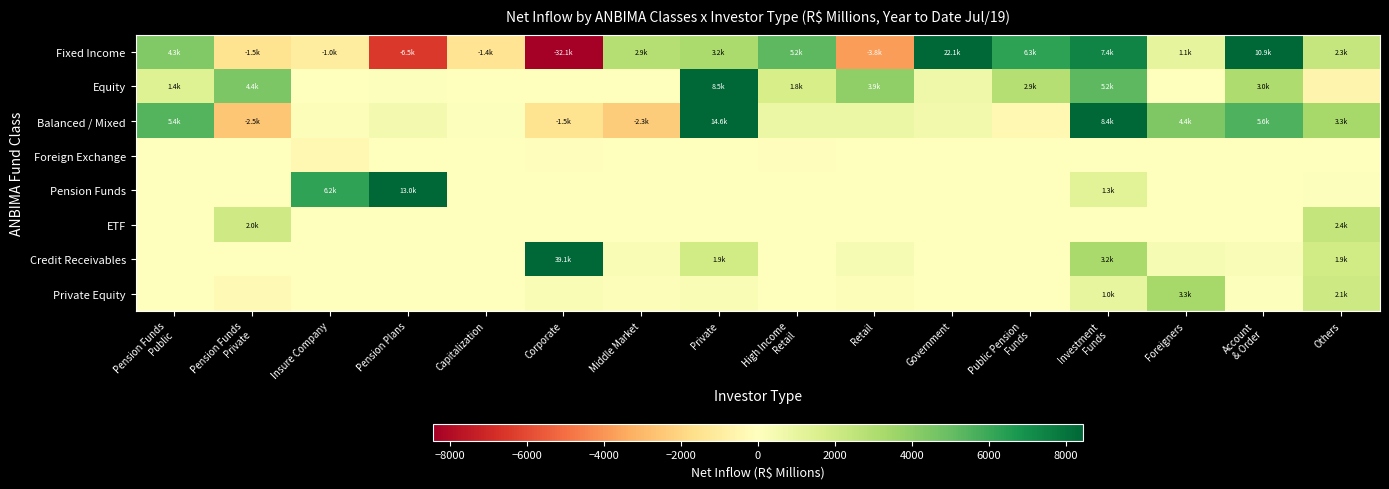

Reading left to right, extract all data points from this chart.

Fixed Income: Pension Funds
Public=4314.3	Pension Funds
Private=-1491.7	Insure Company=-1027.9	Pension Plans=-6511.5	Capitalization=-1437.9	Corporate=-32114.3	Middle Market=2867.7	Private=3192.9	High Income
Retail=5209.6	Retail=-3789.0	Government=22068.9	Public Pension
Funds=6316.4	Investment
Funds=7439.6	Foreigners=1071.2	Account
& Order=10945.7	Others=2312.2
Equity: Pension Funds
Public=1394.0	Pension Funds
Private=4440.6	Insure Company=64.8	Pension Plans=69.1	Capitalization=-11.4	Corporate=51.6	Middle Market=-8.1	Private=8475.3	High Income
Retail=1765.4	Retail=3943.5	Government=685.8	Public Pension
Funds=2874.0	Investment
Funds=5233.8	Foreigners=-31.0	Account
& Order=3034.9	Others=-578.3
Balanced / Mixed: Pension Funds
Public=5447.6	Pension Funds
Private=-2509.8	Insure Company=155.4	Pension Plans=483.6	Capitalization=109.4	Corporate=-1468.8	Middle Market=-2340.2	Private=14557.8	High Income
Retail=816.2	Retail=830.1	Government=567.8	Public Pension
Funds=-374.5	Investment
Funds=8374.6	Foreigners=4410.1	Account
& Order=5576.6	Others=3297.7
Foreign Exchange: Pension Funds
Public=0.2	Pension Funds
Private=26.8	Insure Company=-367.4	Pension Plans=-4.4	Capitalization=0.0	Corporate=-96.8	Middle Market=-9.3	Private=30.3	High Income
Retail=-102.9	Retail=-13.1	Government=3.9	Public Pension
Funds=0.7	Investment
Funds=20.6	Foreigners=0.0	Account
& Order=-28.6	Others=3.9
Pension Funds: Pension Funds
Public=0.0	Pension Funds
Private=0.0	Insure Company=6203.0	Pension Plans=12961.2	Capitalization=0.0	Corporate=-2.1	Middle Market=0.0	Private=-0.5	High Income
Retail=0.0	Retail=-26.4	Government=0.0	Public Pension
Funds=0.0	Investment
Funds=1275.9	Foreigners=0.0	Account
& Order=0.0	Others=126.3
ETF: Pension Funds
Public=0.0	Pension Funds
Private=2003.8	Insure Company=0.0	Pension Plans=0.0	Capitalization=0.0	Corporate=0.0	Middle Market=0.0	Private=0.0	High Income
Retail=29.5	Retail=0.0	Government=0.0	Public Pension
Funds=0.0	Investment
Funds=0.0	Foreigners=0.0	Account
& Order=0.0	Others=2418.8
Credit Receivables: Pension Funds
Public=7.0	Pension Funds
Private=-9.2	Insure Company=23.4	Pension Plans=19.2	Capitalization=-0.0	Corporate=39132.3	Middle Market=328.5	Private=1914.9	High Income
Retail=-9.0	Retail=373.2	Government=-12.4	Public Pension
Funds=18.0	Investment
Funds=3232.4	Foreigners=367.8	Account
& Order=207.7	Others=1949.3
Private Equity: Pension Funds
Public=20.1	Pension Funds
Private=-303.4	Insure Company=1.0	Pension Plans=0.0	Capitalization=0.0	Corporate=282.8	Middle Market=133.4	Private=310.0	High Income
Retail=7.7	Retail=166.4	Government=4.3	Public Pension
Funds=10.5	Investment
Funds=1025.0	Foreigners=3337.3	Account
& Order=88.5	Others=2082.5